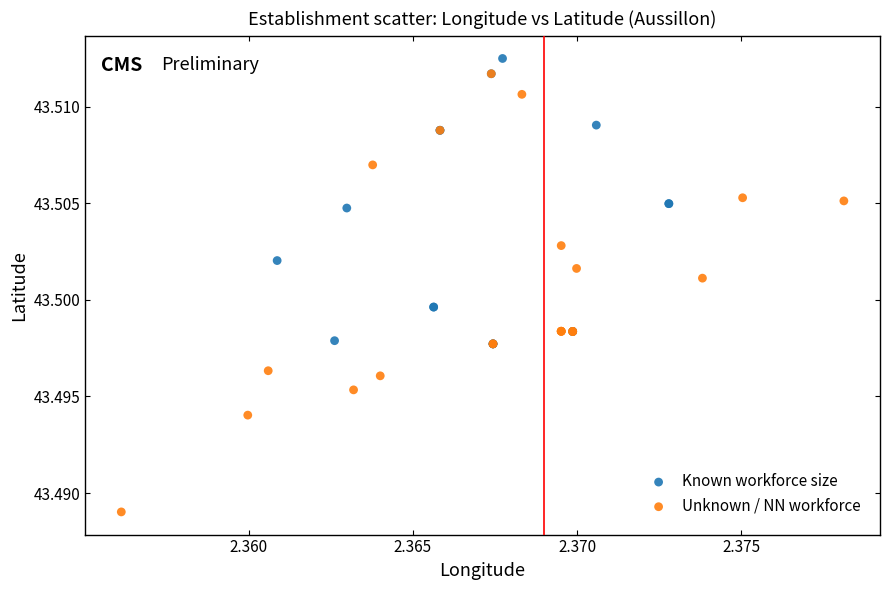

Which series contains the highest Y value?

Known workforce size